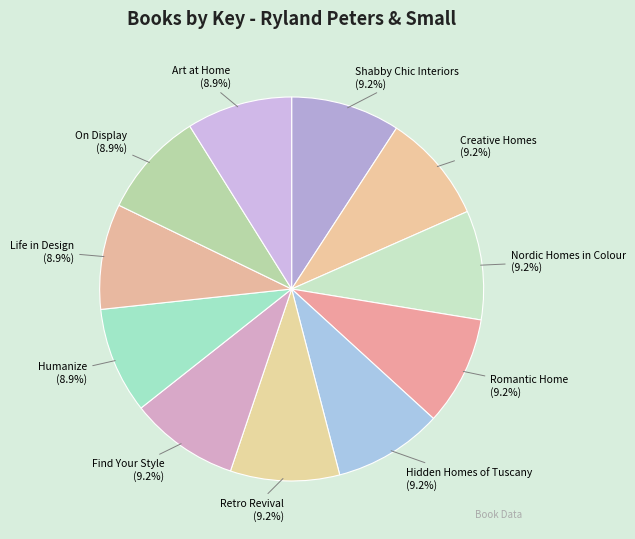

Approximately how many times larger is the value at Retro Revival compared to Romantic Home?

1.0